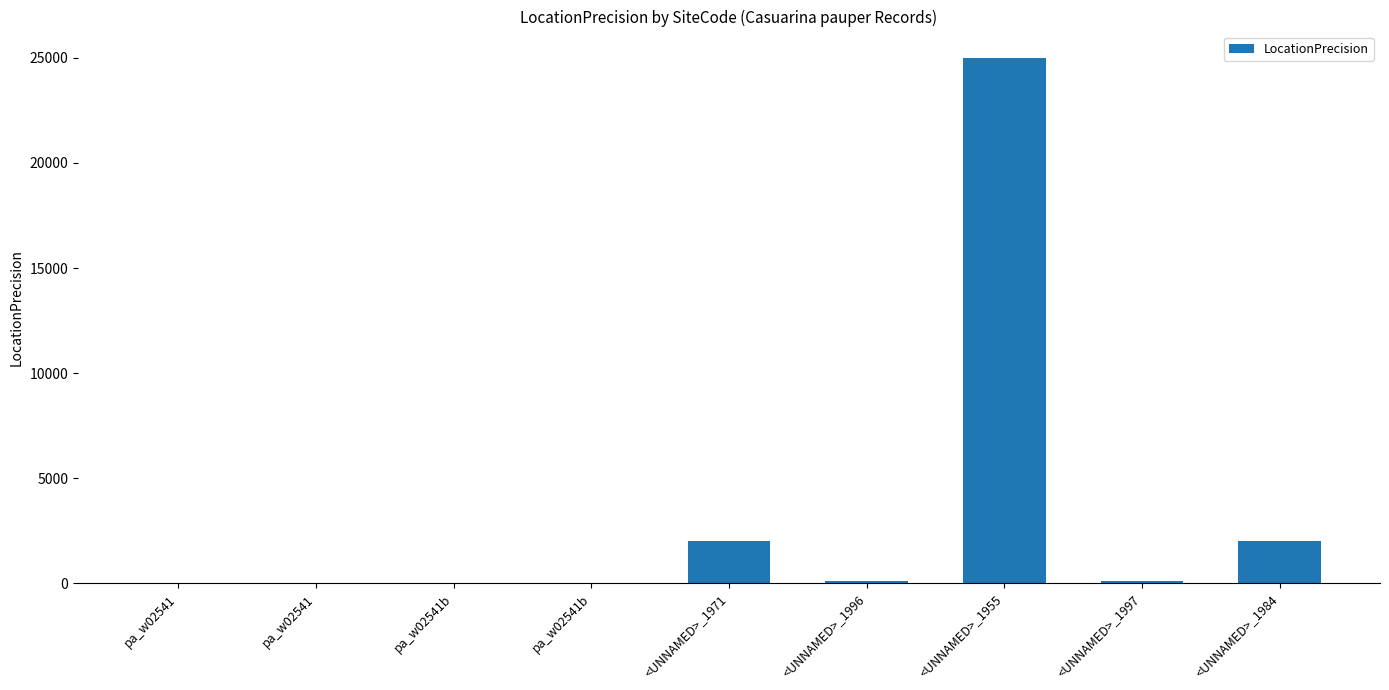

At which label is the value closest to 12505?

<UNNAMED>_1971